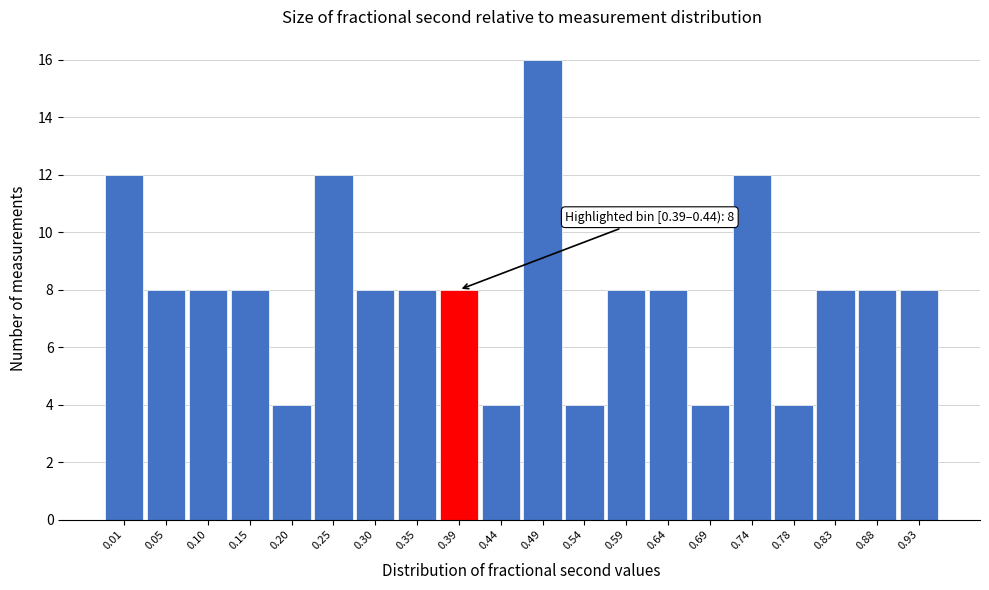

Reading left to right, what are all the values shown in this chart?

12	8	8	8	4	12	8	8	8	4	16	4	8	8	4	12	4	8	8	8